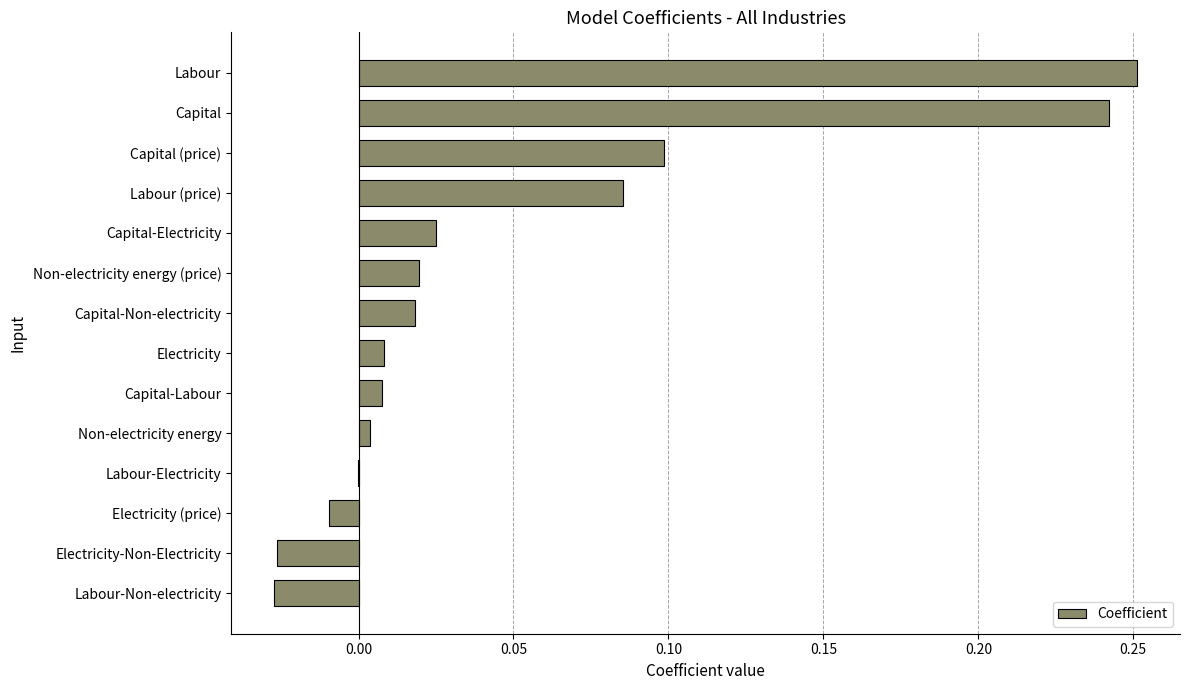

Between Labour-Non-electricity and Capital-Labour, which is larger?

Capital-Labour